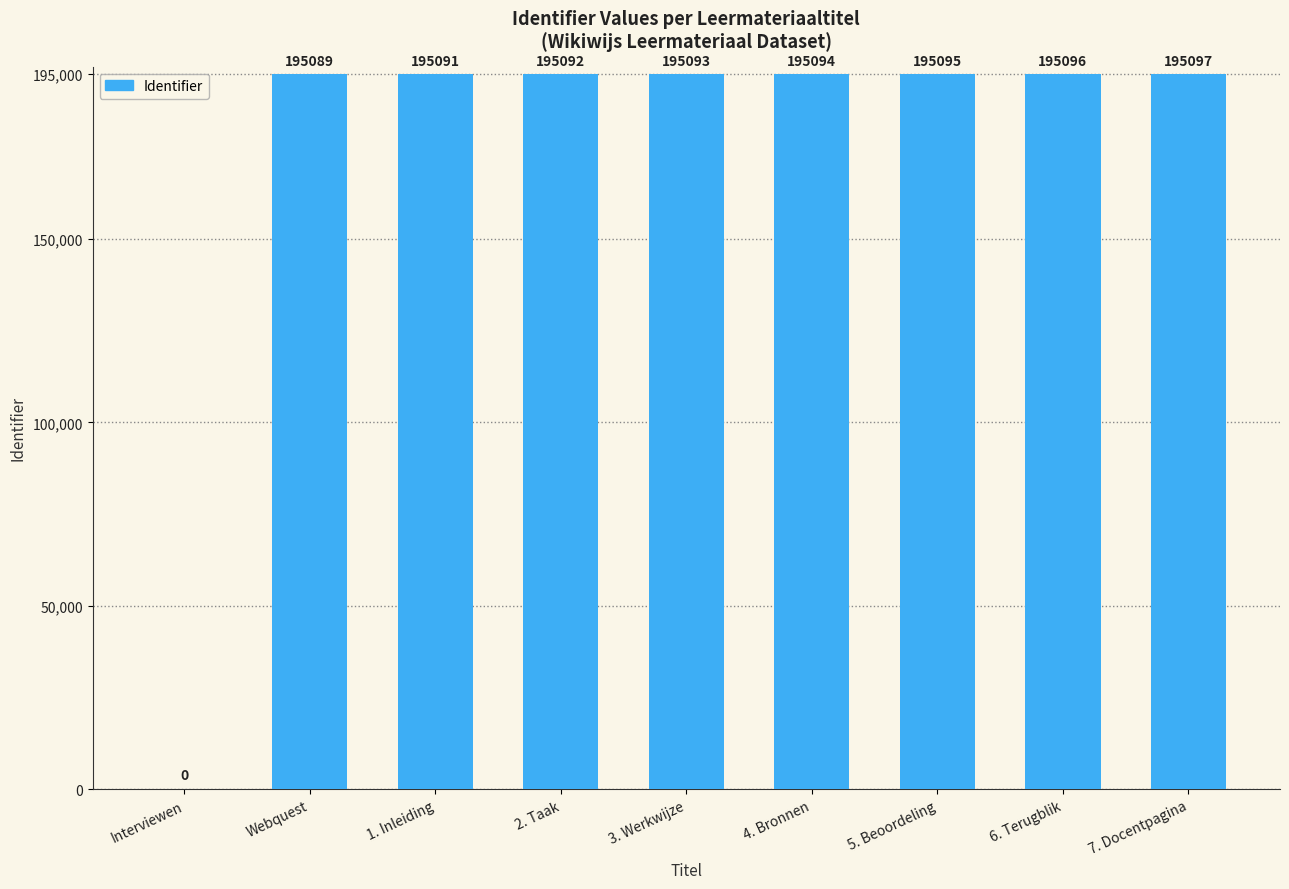

What is the greatest value displayed?

195097